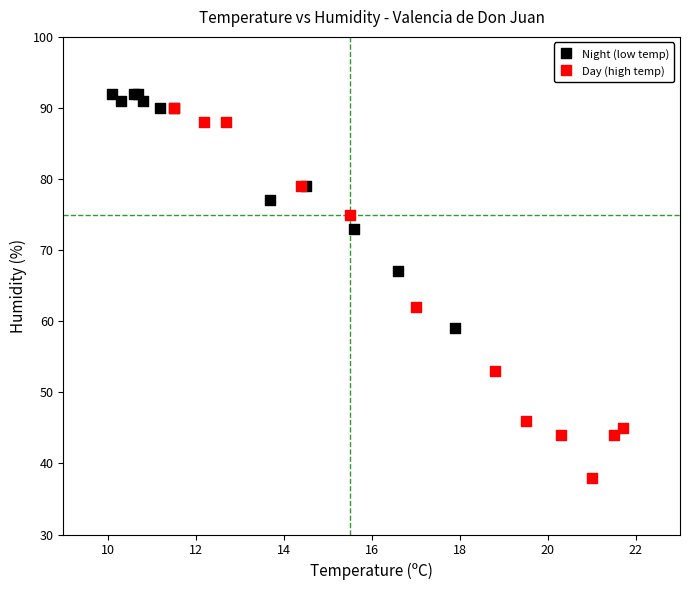

Which series contains the lowest Y value?

Day (high temp)